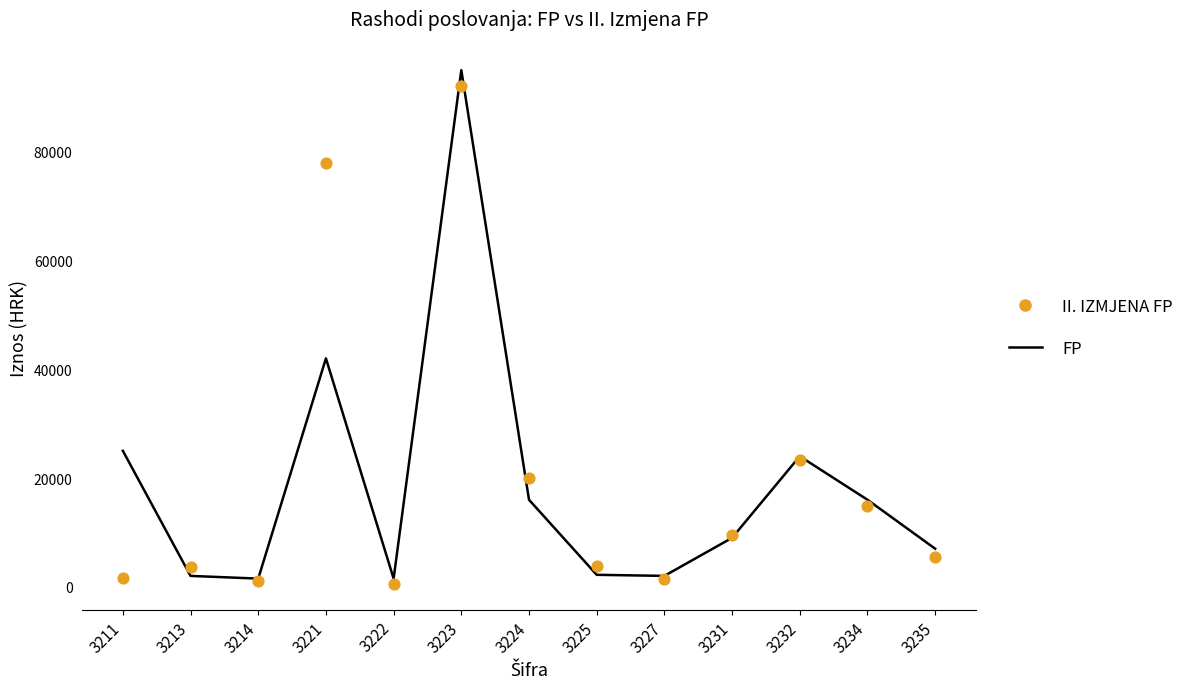

Which series has the largest total across all categories?

II. IZMJENA FP